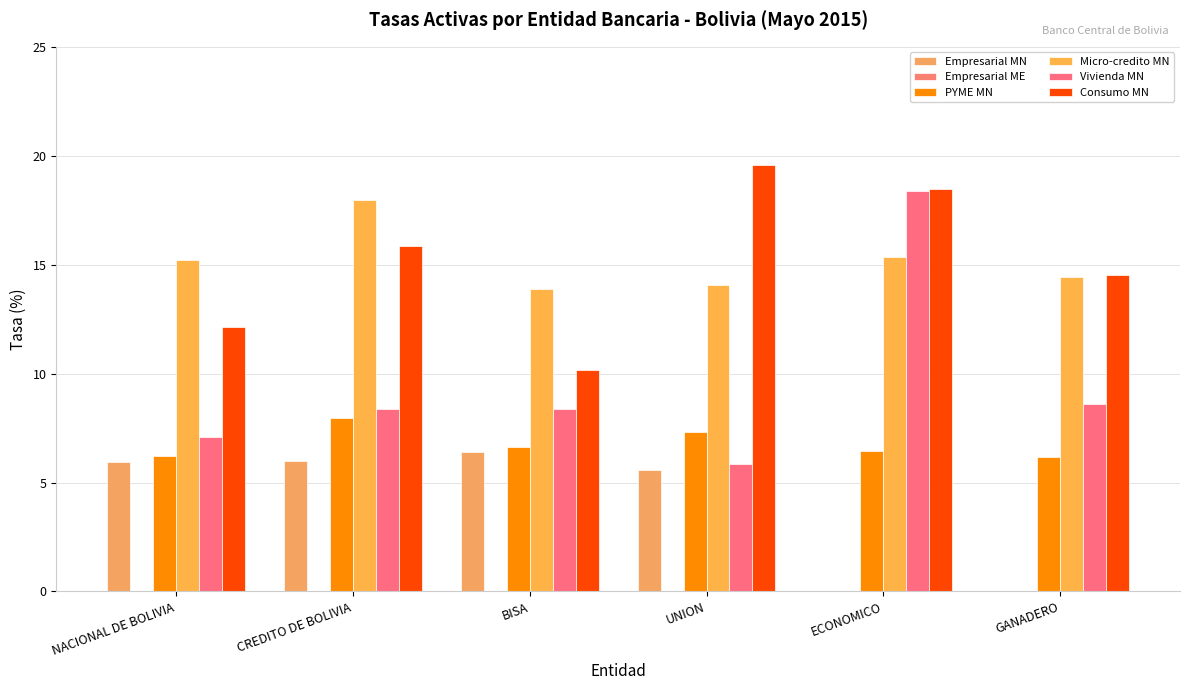

At which category is the sum across all series the highest?

ECONOMICO